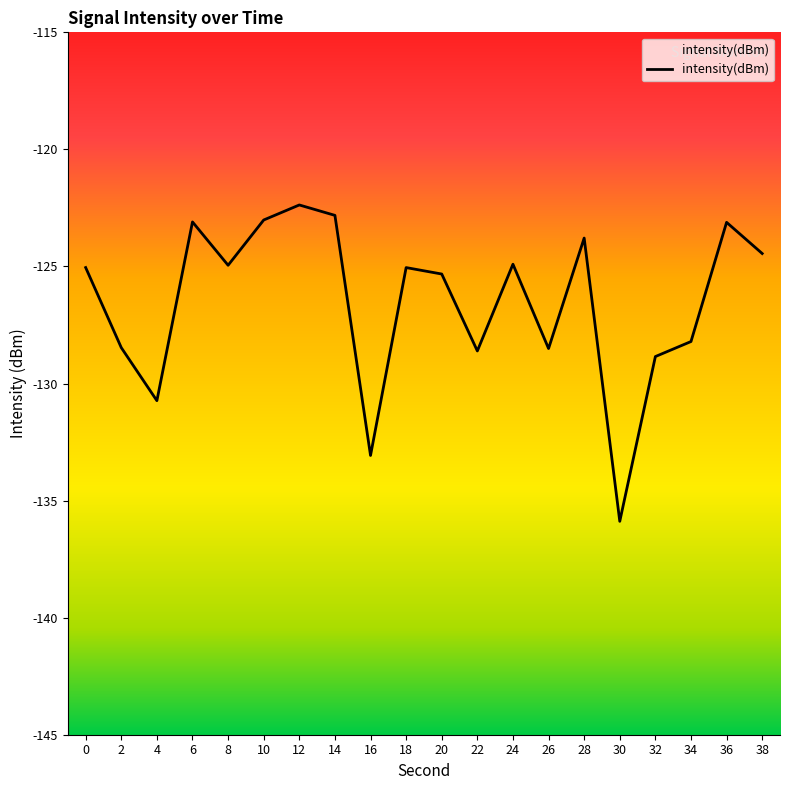

Reading left to right, transcribe all the data shown in this chart.

-125.0	-128.5	-130.7	-123.1	-124.9	-123.0	-122.4	-122.8	-133.1	-125.0	-125.3	-128.6	-124.9	-128.5	-123.8	-135.9	-128.8	-128.2	-123.1	-124.4